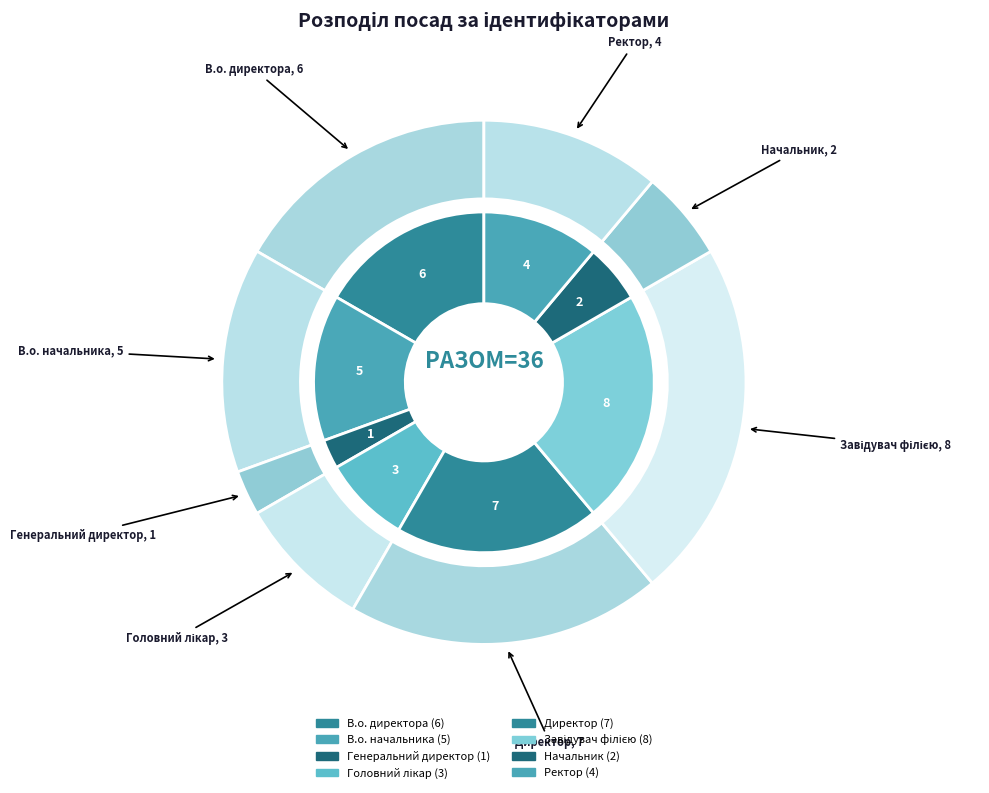

To the nearest percent, what portion does Начальник represent?

6%